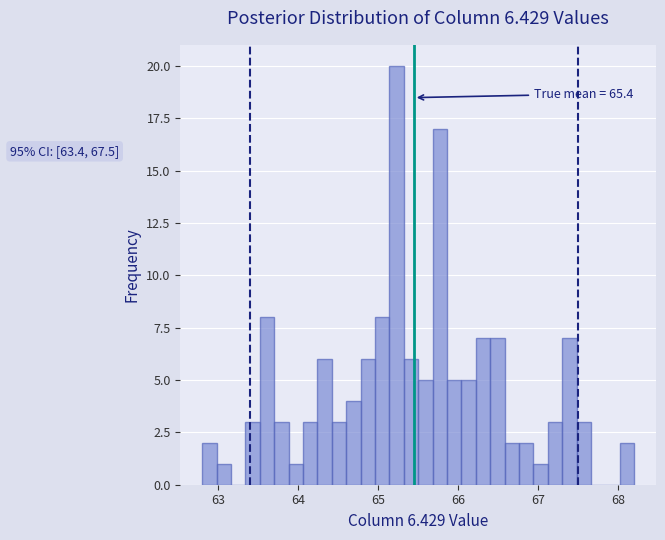

Read against the x-axis, roughly where is the centre of the tallest bar?

65.2